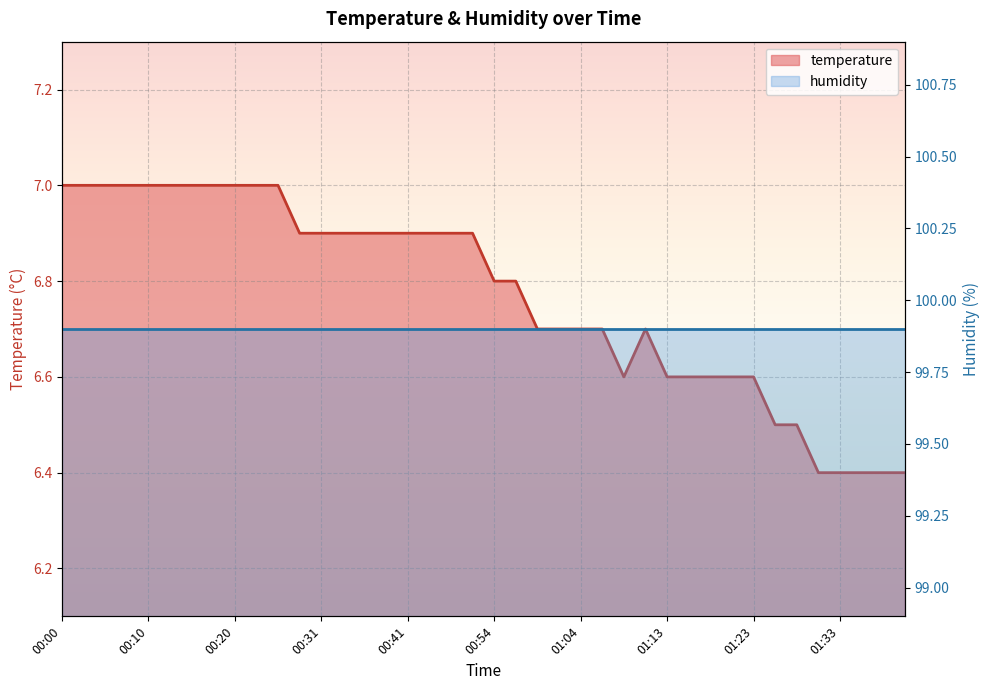

Reading left to right, extract all data points from this chart.

7.0	7.0	7.0	7.0	7.0	7.0	7.0	7.0	7.0	7.0	7.0	6.9	6.9	6.9	6.9	6.9	6.9	6.9	6.9	6.9	6.8	6.8	6.7	6.7	6.7	6.7	6.6	6.7	6.6	6.6	6.6	6.6	6.6	6.5	6.5	6.4	6.4	6.4	6.4	6.4